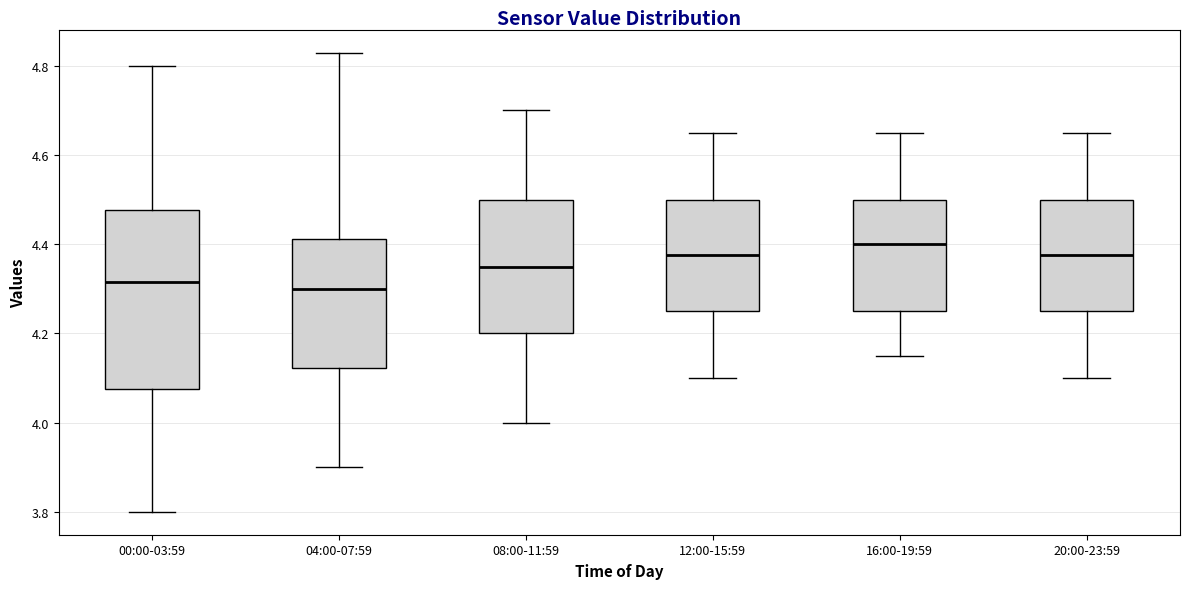

Reading left to right, read every box against the y-axis: the position of its median line, the range the box covers, and the ends of its whiskers. The values are not printed on the chart, so give them approximately, as read against the axis.

00:00-03:59: median 4.32, box 4.08 to 4.48, whiskers 3.80 to 4.80
04:00-07:59: median 4.30, box 4.12 to 4.42, whiskers 3.90 to 4.84
08:00-11:59: median 4.36, box 4.20 to 4.50, whiskers 4.00 to 4.70
12:00-15:59: median 4.38, box 4.26 to 4.50, whiskers 4.10 to 4.66
16:00-19:59: median 4.40, box 4.26 to 4.50, whiskers 4.16 to 4.66
20:00-23:59: median 4.38, box 4.26 to 4.50, whiskers 4.10 to 4.66